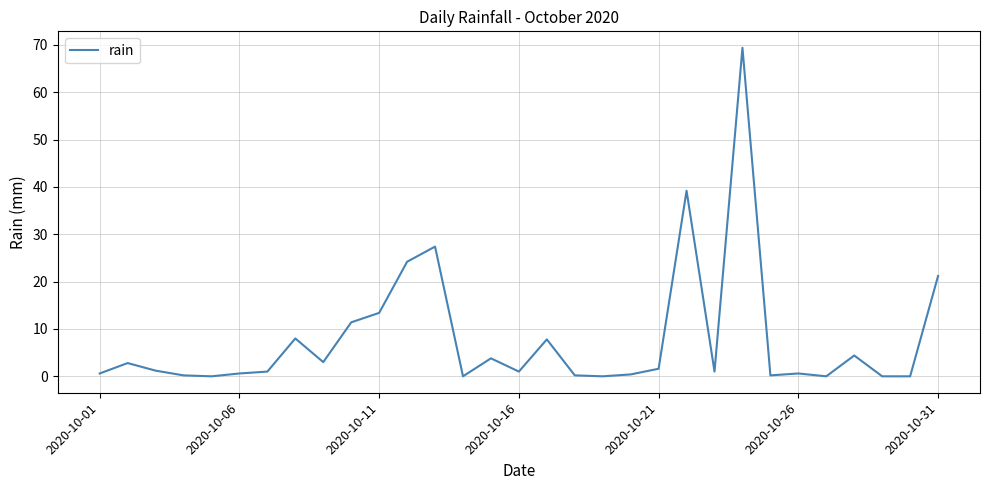

What is the difference between the maximum and minimum values?

69.4